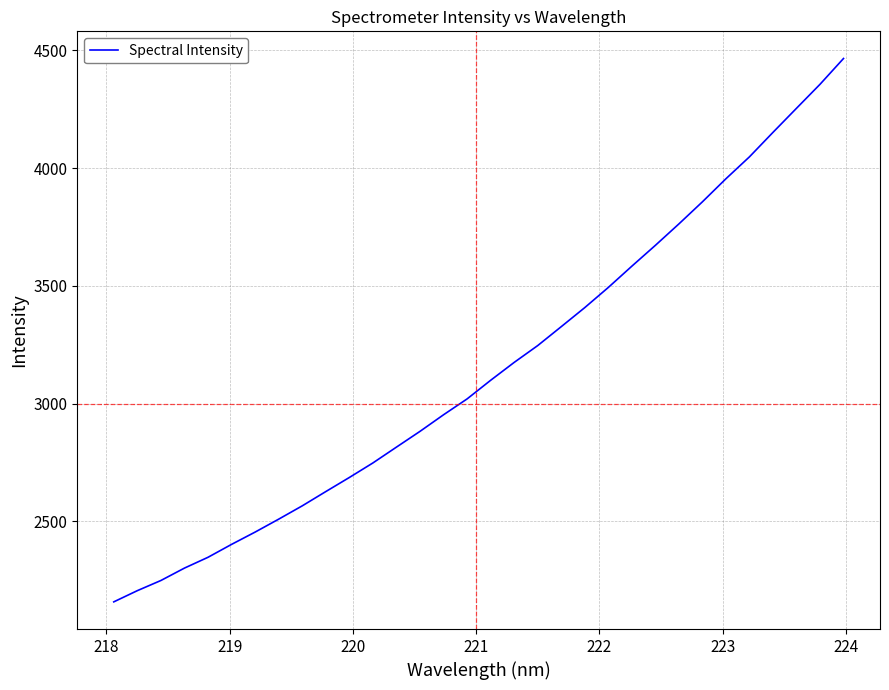

What is the difference between the maximum and minimum values?

2308.6